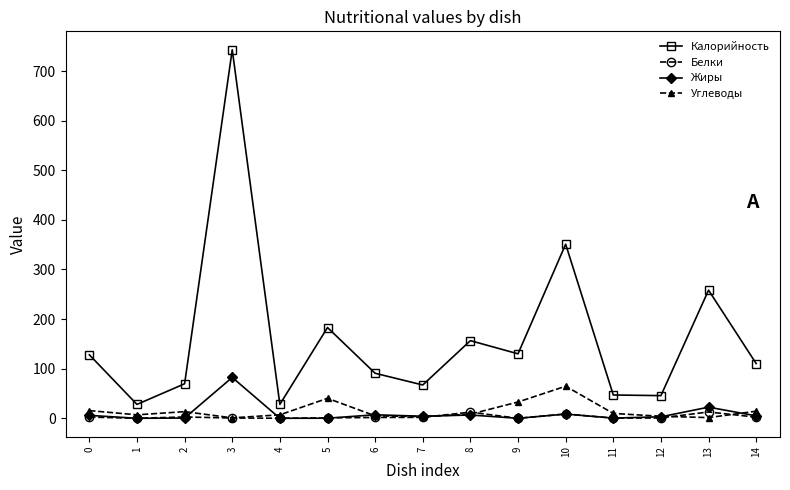

Rank the series by their maximum value, from lowest to highest.

Белки, Углеводы, Жиры, Калорийность